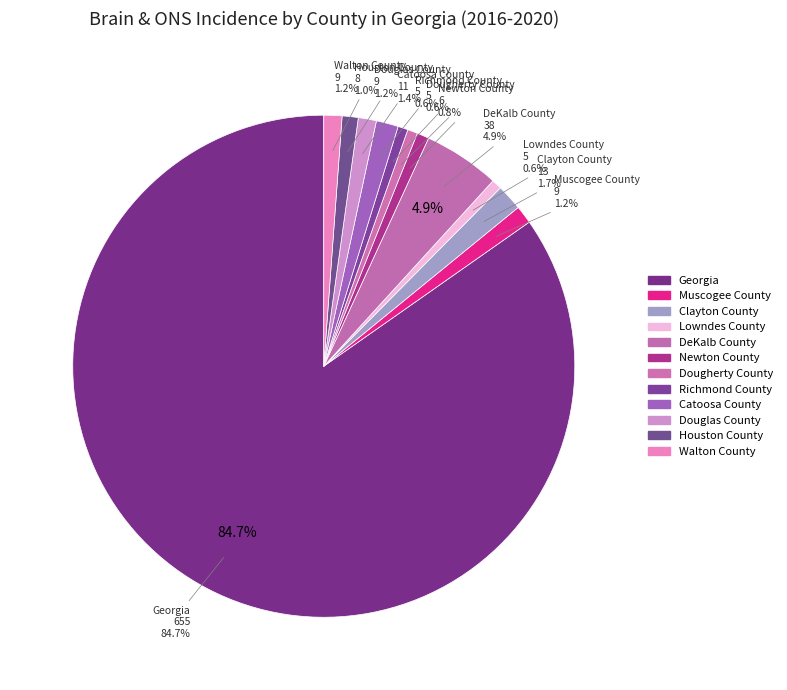

Rank the categories by value from lowest to highest.

Lowndes County, Dougherty County, Richmond County, Newton County, Houston County, Muscogee County, Douglas County, Walton County, Catoosa County, Clayton County, DeKalb County, Georgia